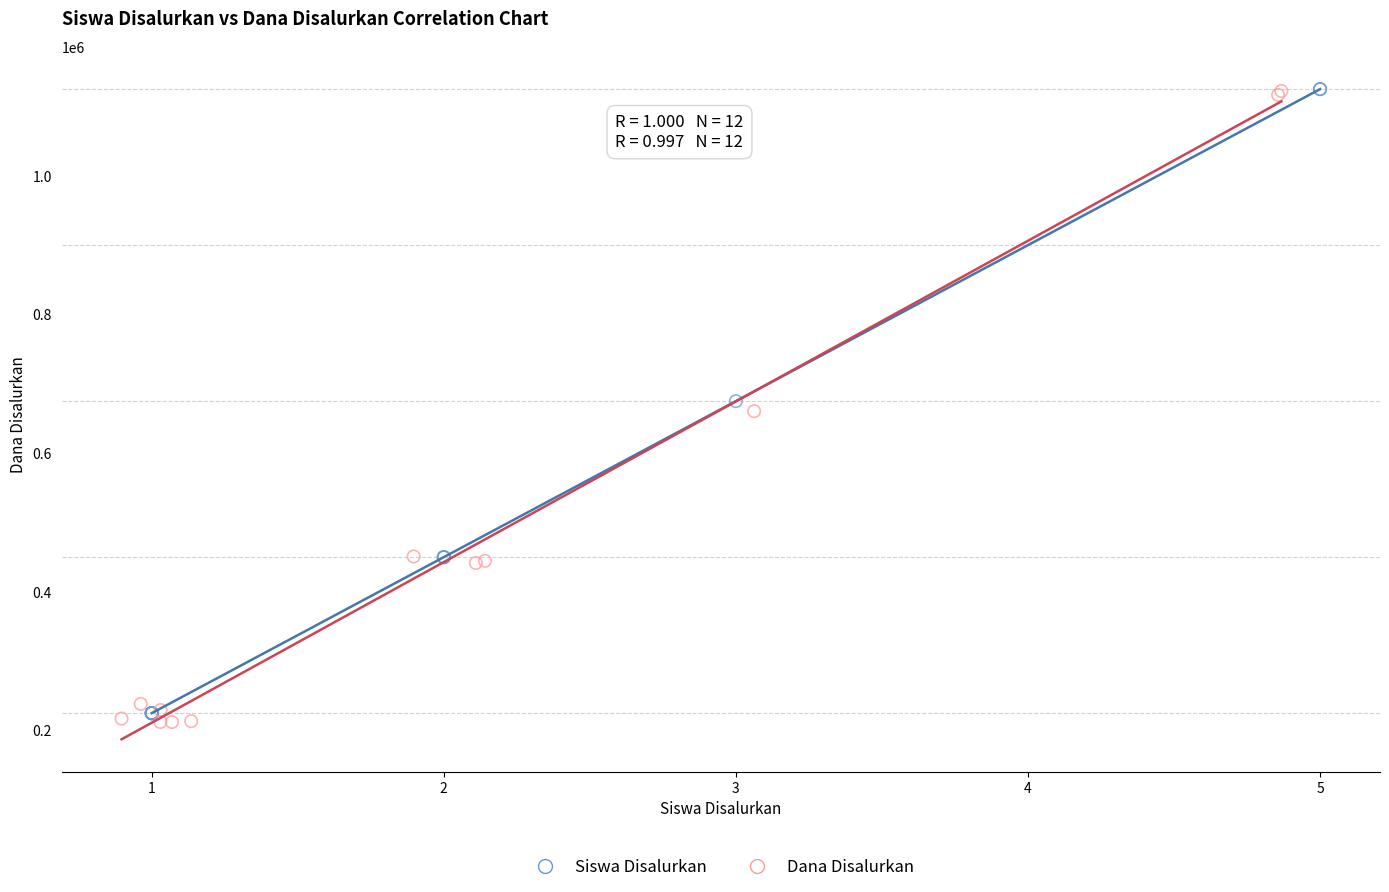

What are all the series names shown in the legend?

Siswa Disalurkan, Dana Disalurkan